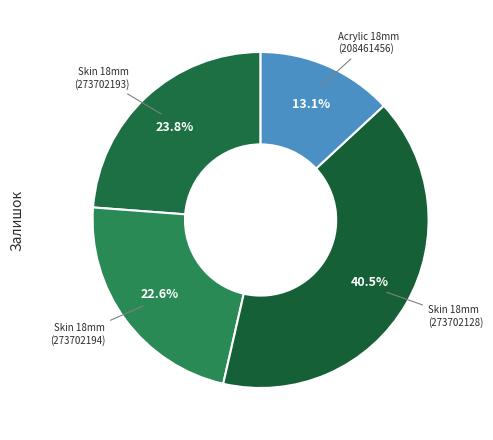

What is the smallest slice in the pie chart?

208461456